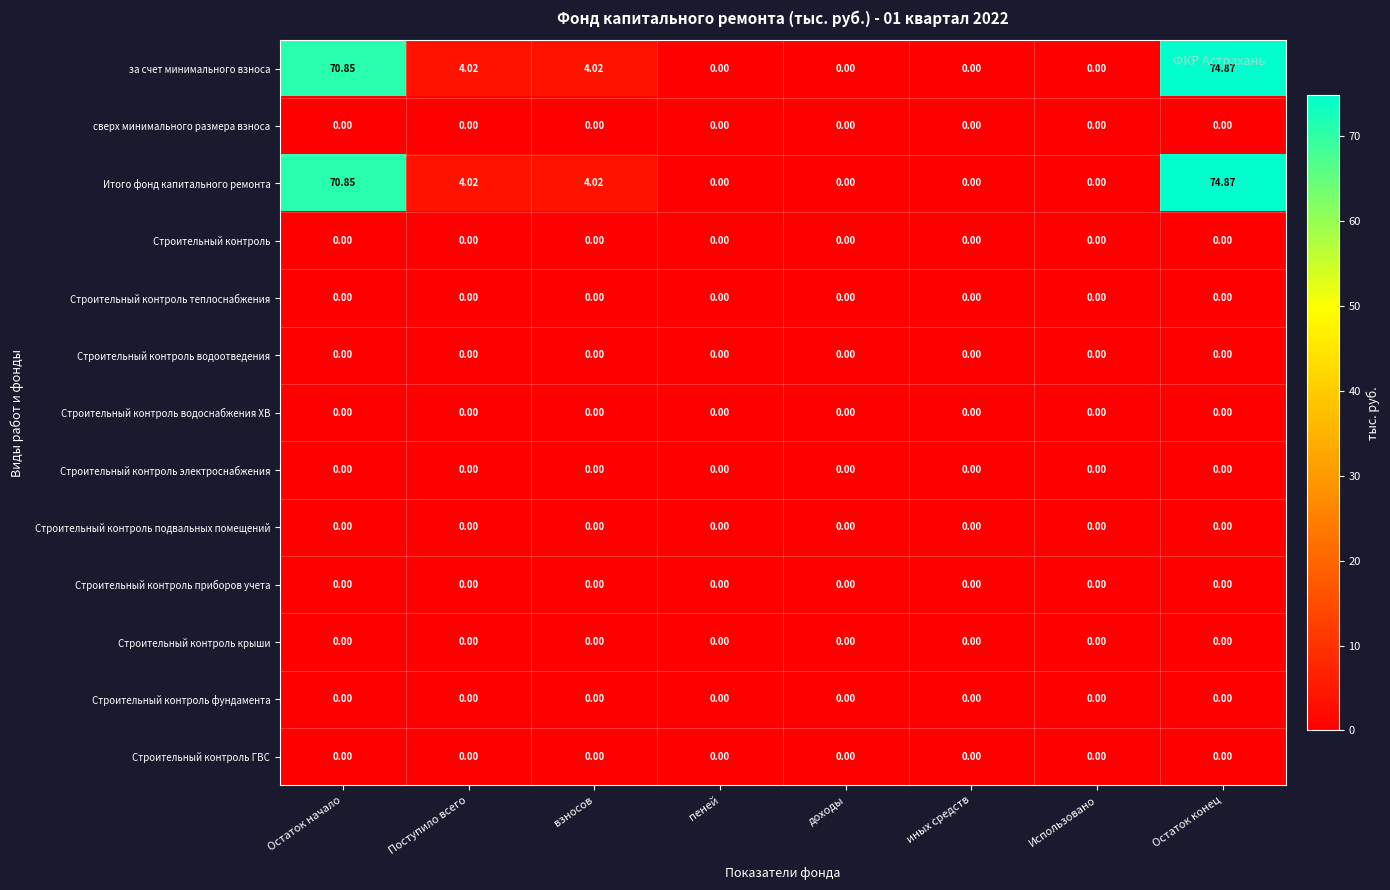

At which category is the sum across all series the highest?

Остаток конец